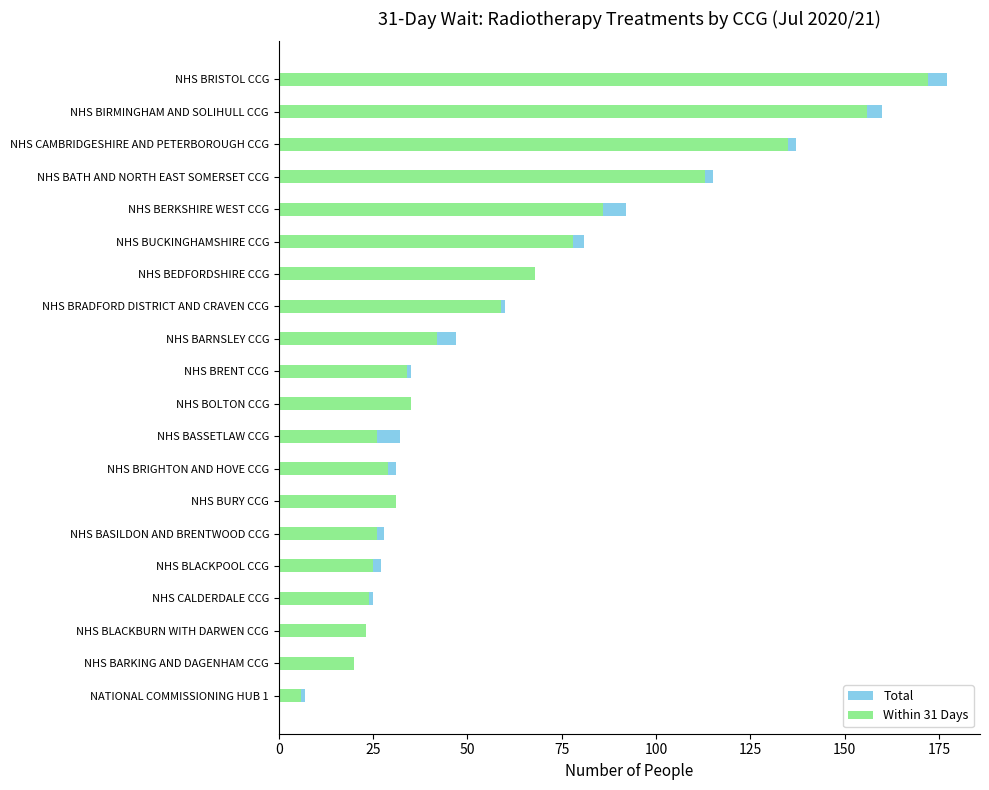

What is the difference between the highest and lowest values at NHS CALDERDALE CCG?

1